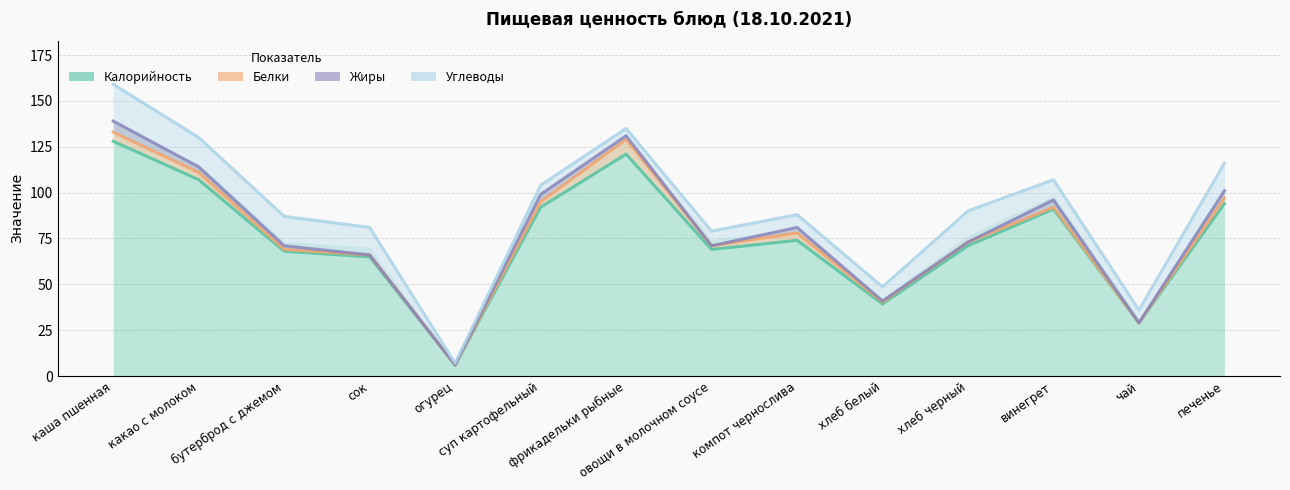

What is the average value of the Жиры series?

79.9